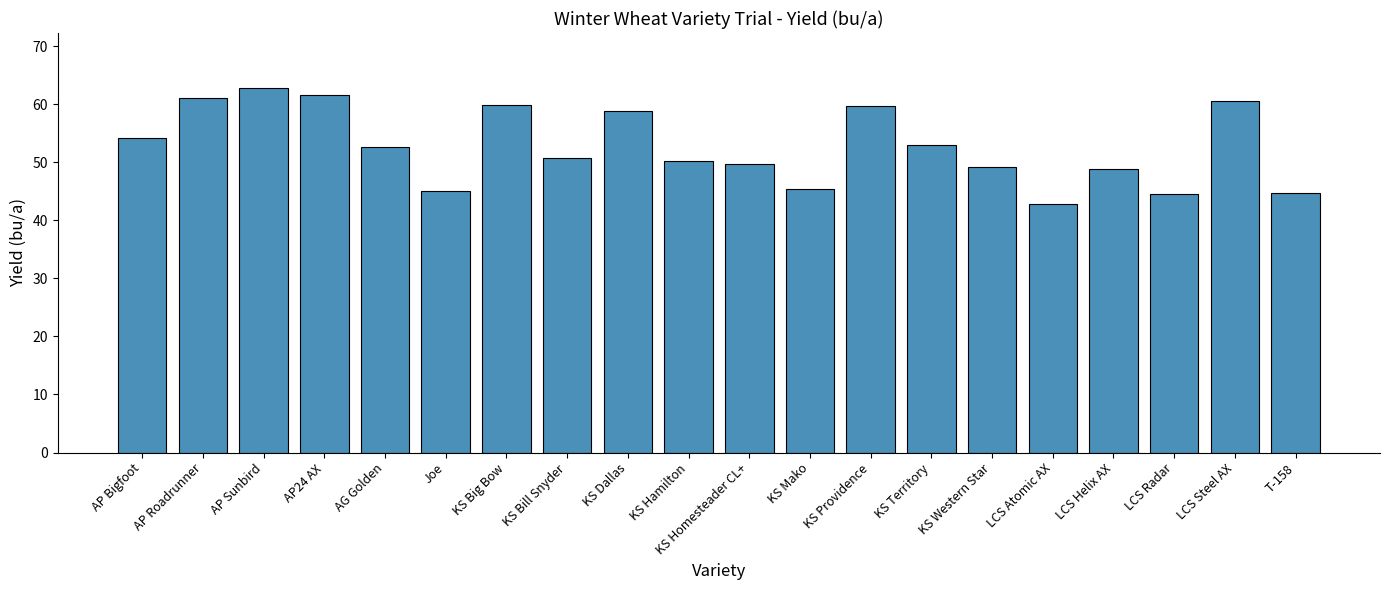

Which has a higher value, Joe or KS Bill Snyder?

KS Bill Snyder